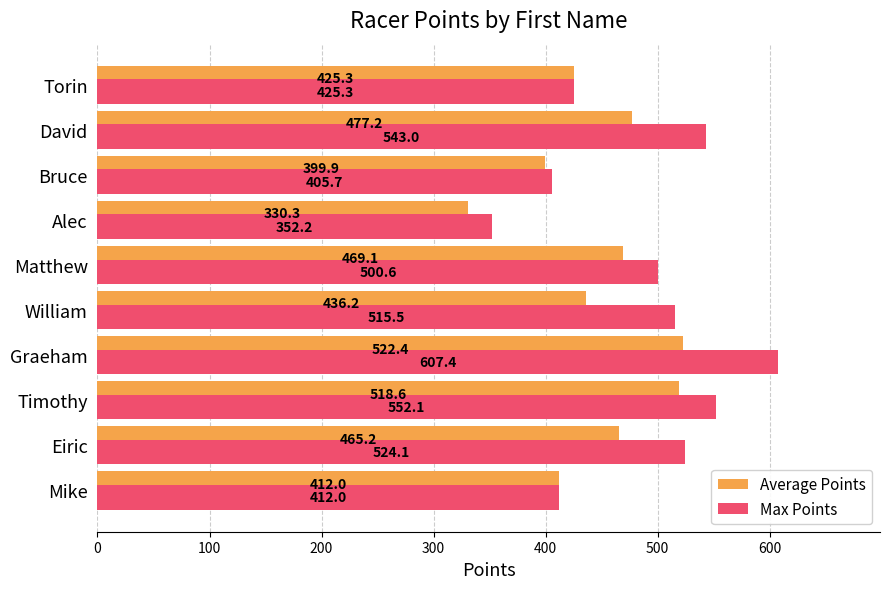

What is the sum of all Average Points values?

4456.2